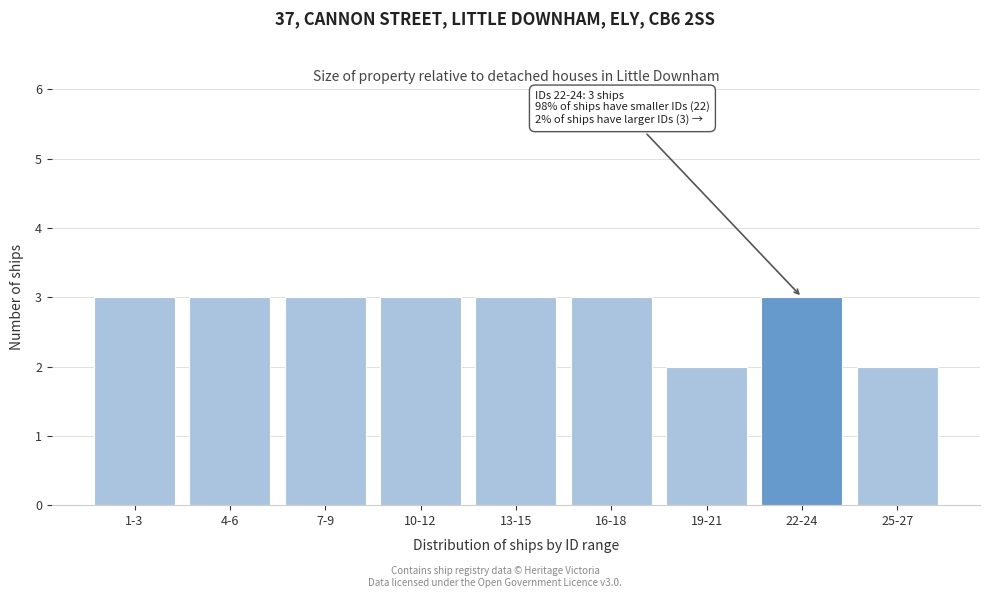

Reading left to right, extract all data points from this chart.

1-3=3	4-6=3	7-9=3	10-12=3	13-15=3	16-18=3	19-21=2	22-24=3	25-27=2